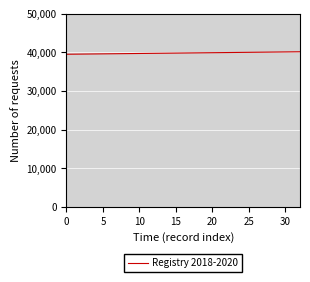

What is the minimum value shown in the chart?

39507